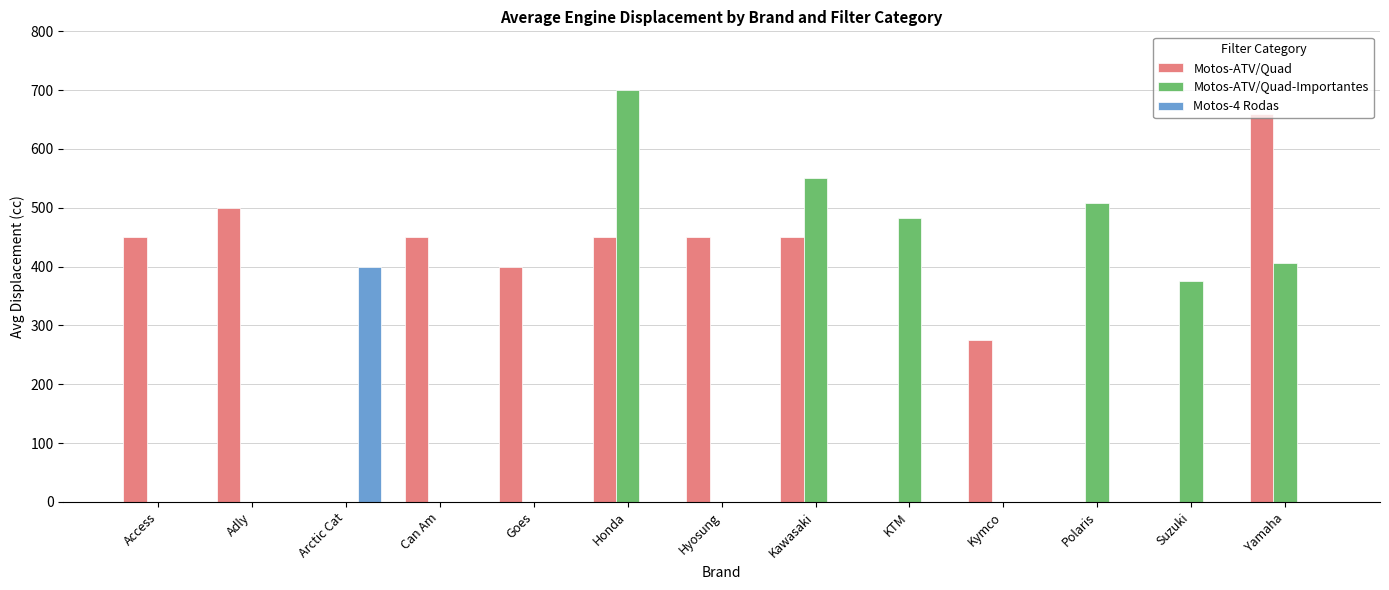

Which series has the largest total across all categories?

Motos-ATV/Quad